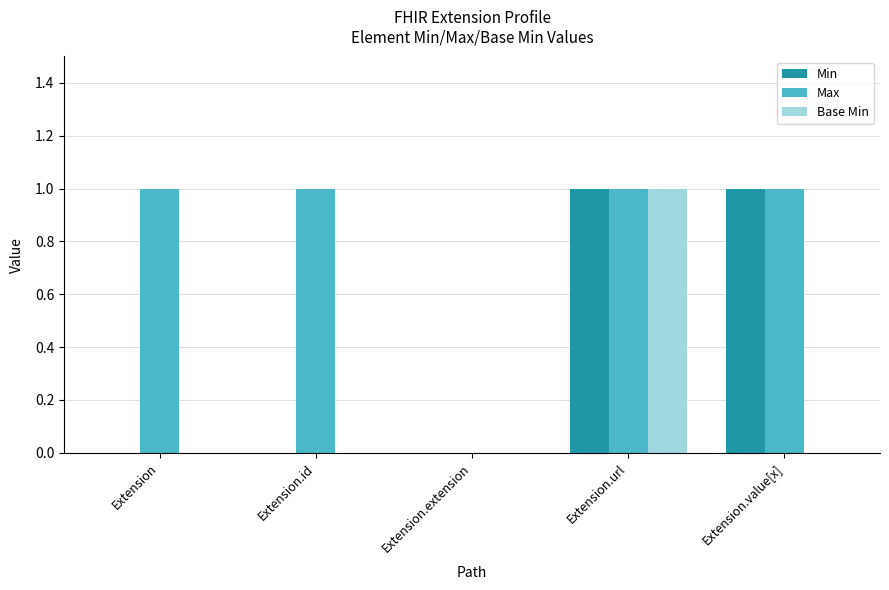

What is the sum of all Max values?

4